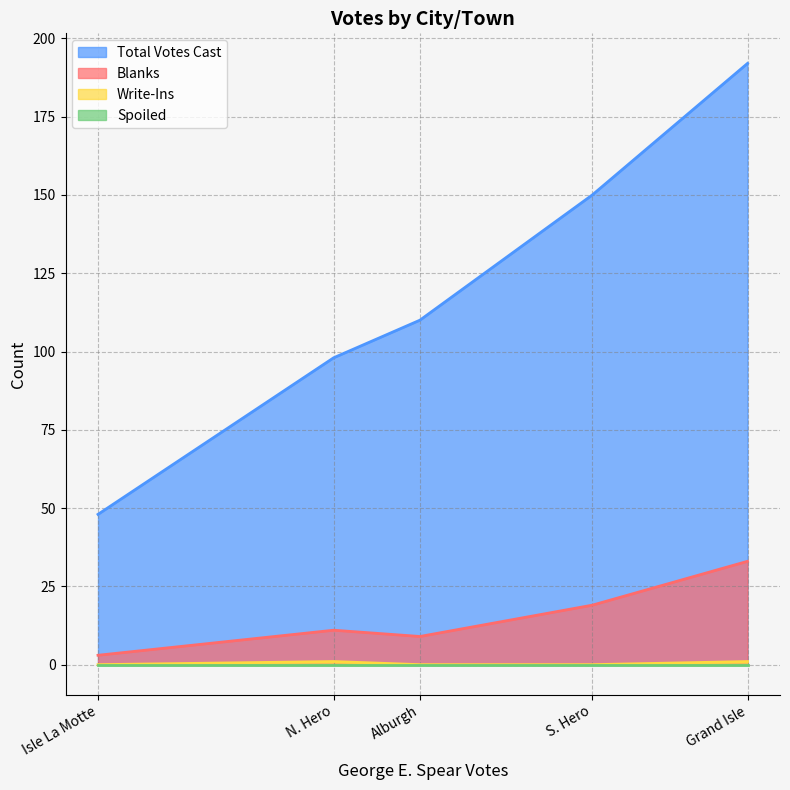

At how many categories does at least one series exceed 112?

2